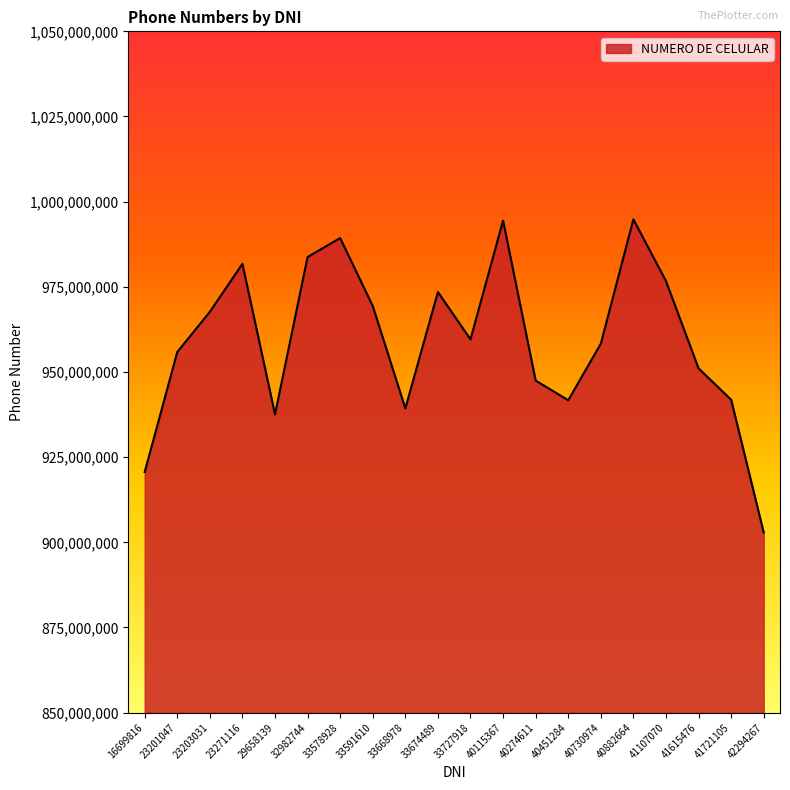

What is the change in value from 40882664 to 42294267?

-91939660